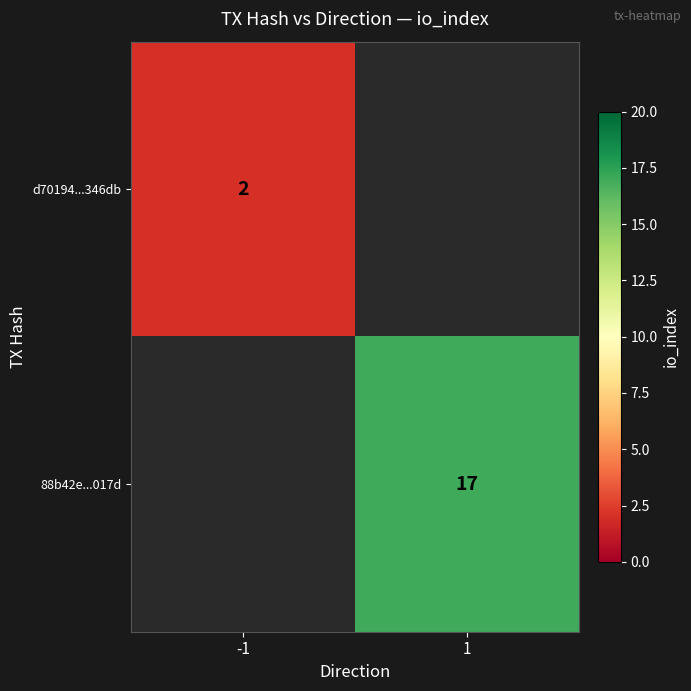

Which category has the lowest value across all series?

-1